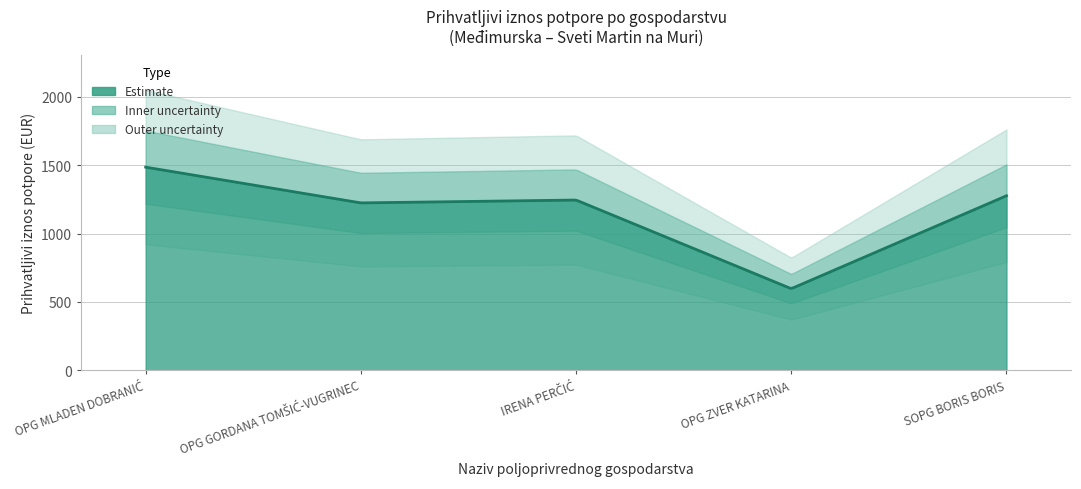

How many interior local peaks (higher than both neighbors) does the data have?

1